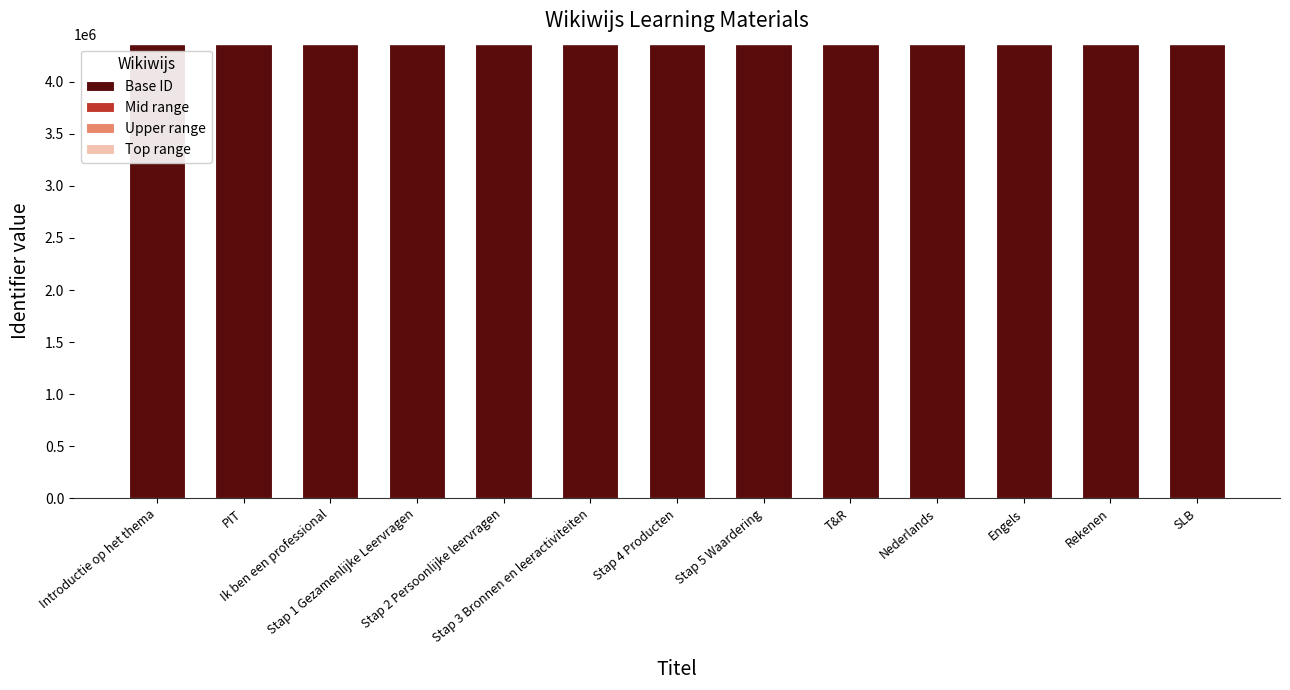

What is the maximum value for Base ID?

4366291